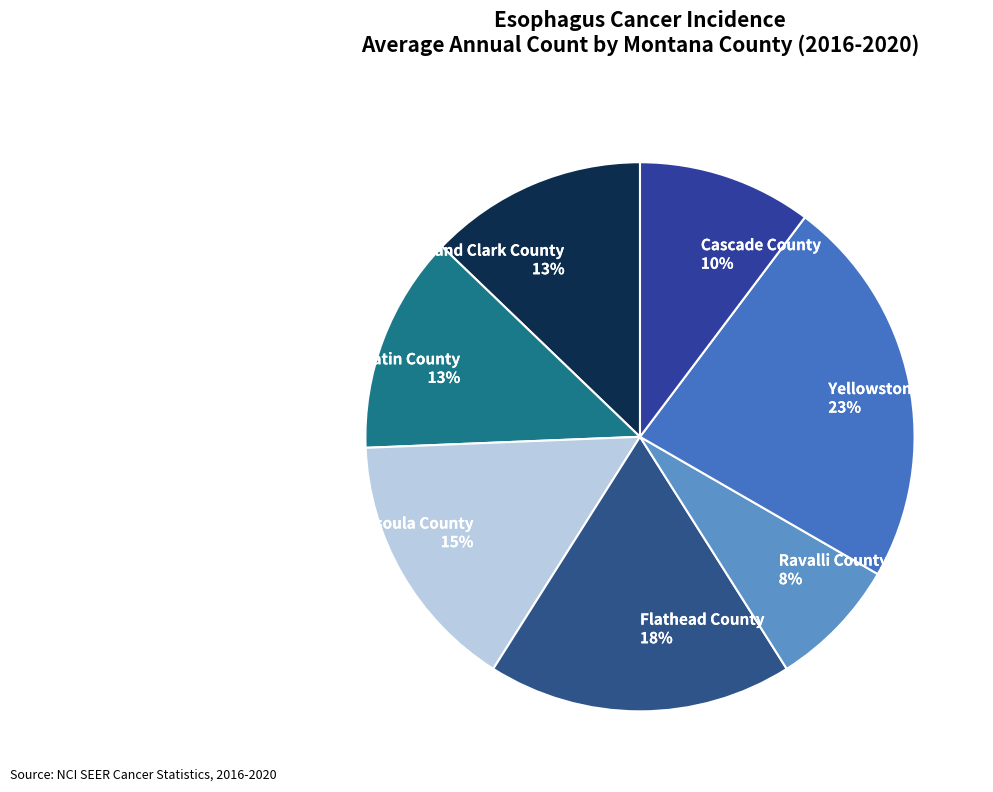

Which category has the biggest portion of the pie?

Yellowstone County